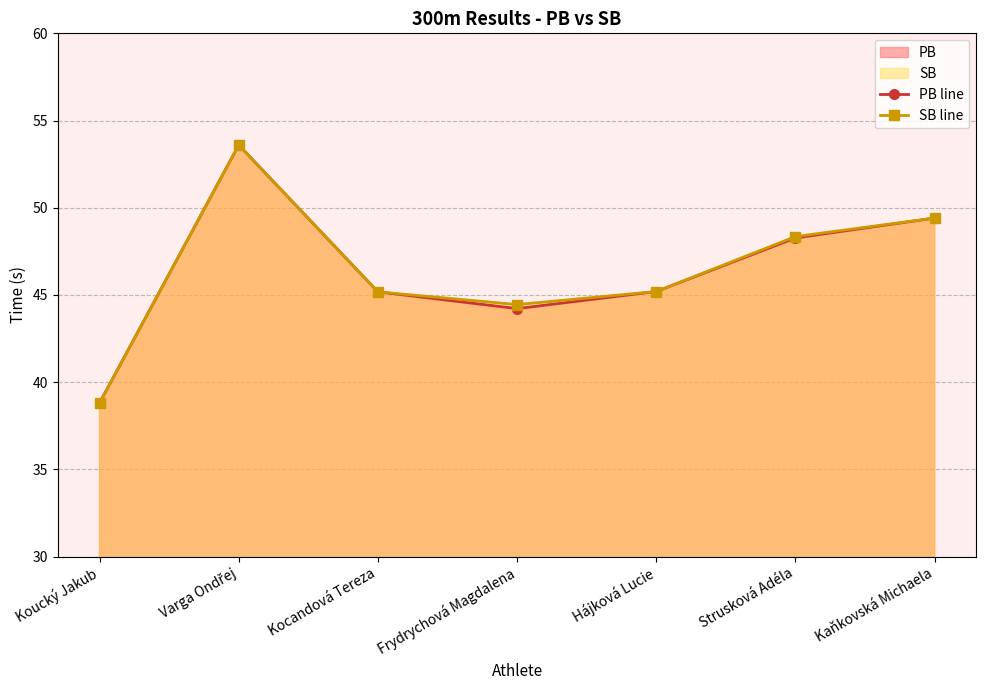

At which category does SB line reach its first local valley?

Frydrychová Magdalena